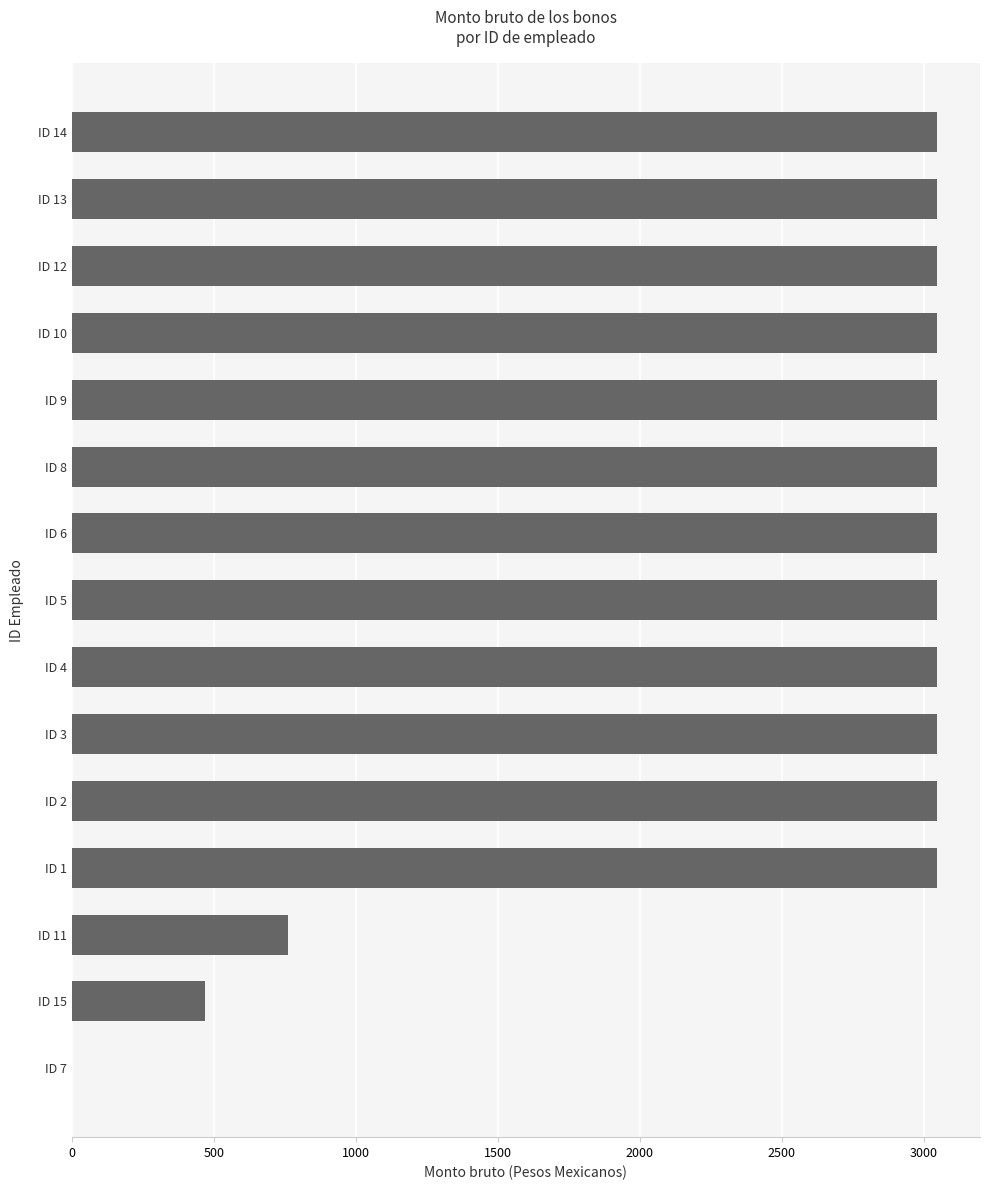

What is the sum of the values at ID 2 and ID 14?

6090.0